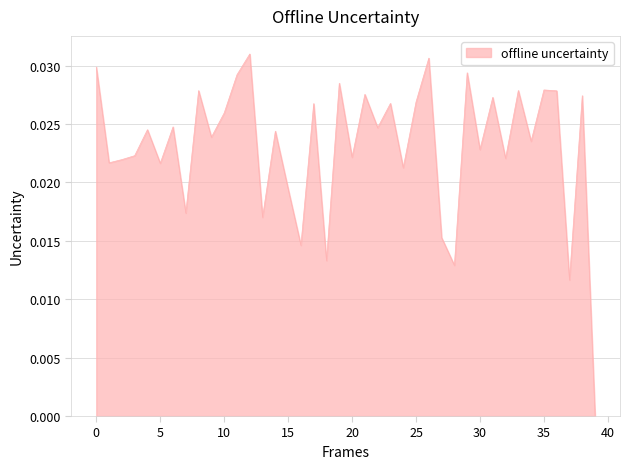

Does the chart have visible grid lines?

Yes